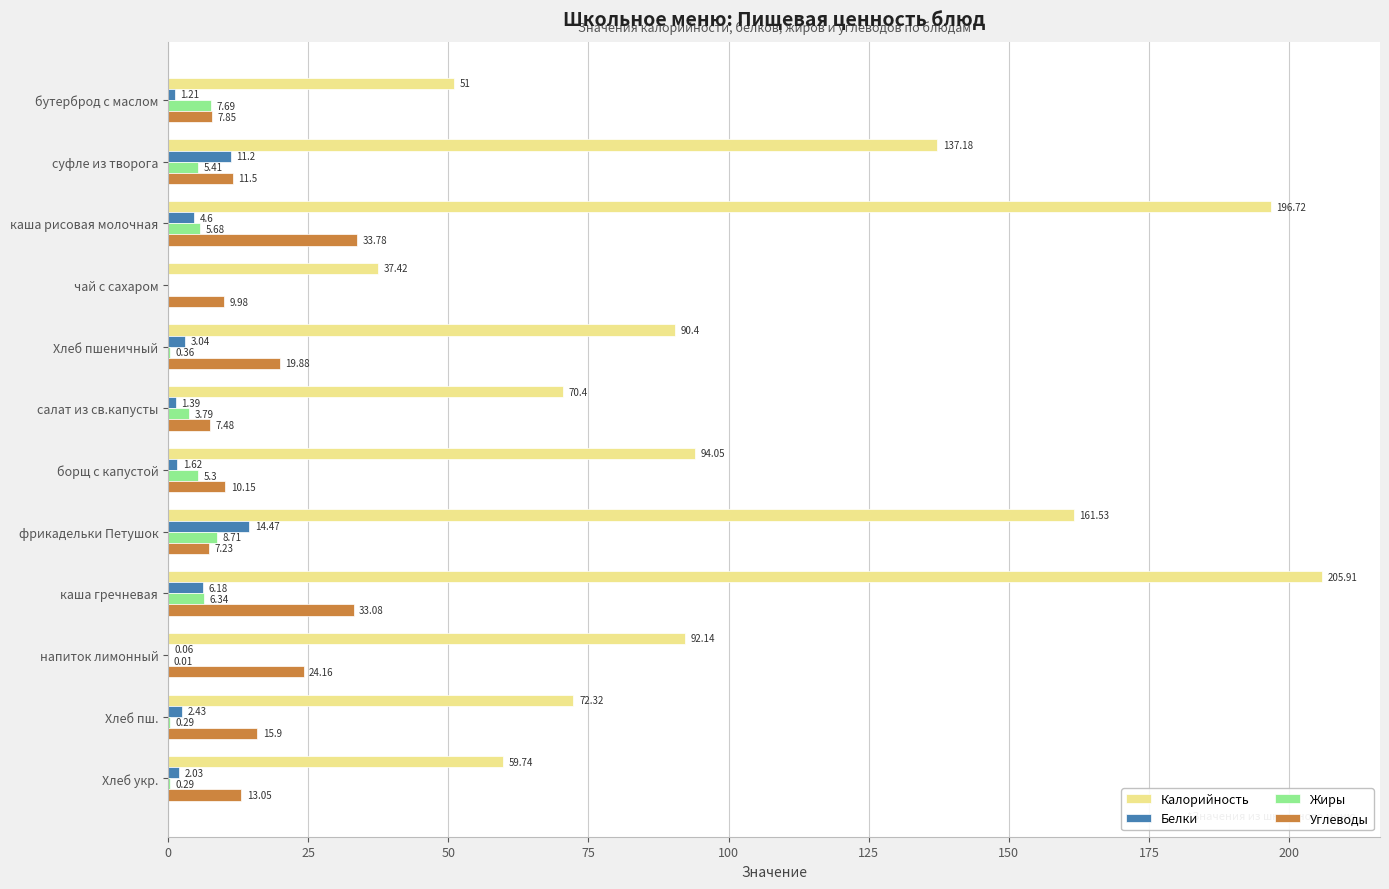

How many series are shown in this chart?

4